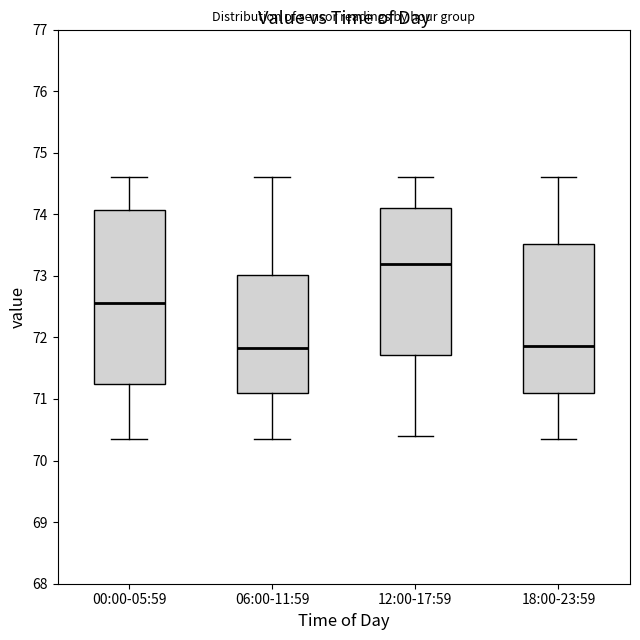

Reading left to right, transcribe this box plot: for each box, give where its median line is, the range the box spans, and where its two whiskers end, as read against the y-axis. The values are not printed on the chart, so give them approximately, as read against the axis.

00:00-05:59: median 72.6, box 71.2 to 74.1, whiskers 70.4 to 74.6
06:00-11:59: median 71.8, box 71.1 to 73.0, whiskers 70.4 to 74.6
12:00-17:59: median 73.2, box 71.7 to 74.1, whiskers 70.4 to 74.6
18:00-23:59: median 71.9, box 71.1 to 73.5, whiskers 70.4 to 74.6